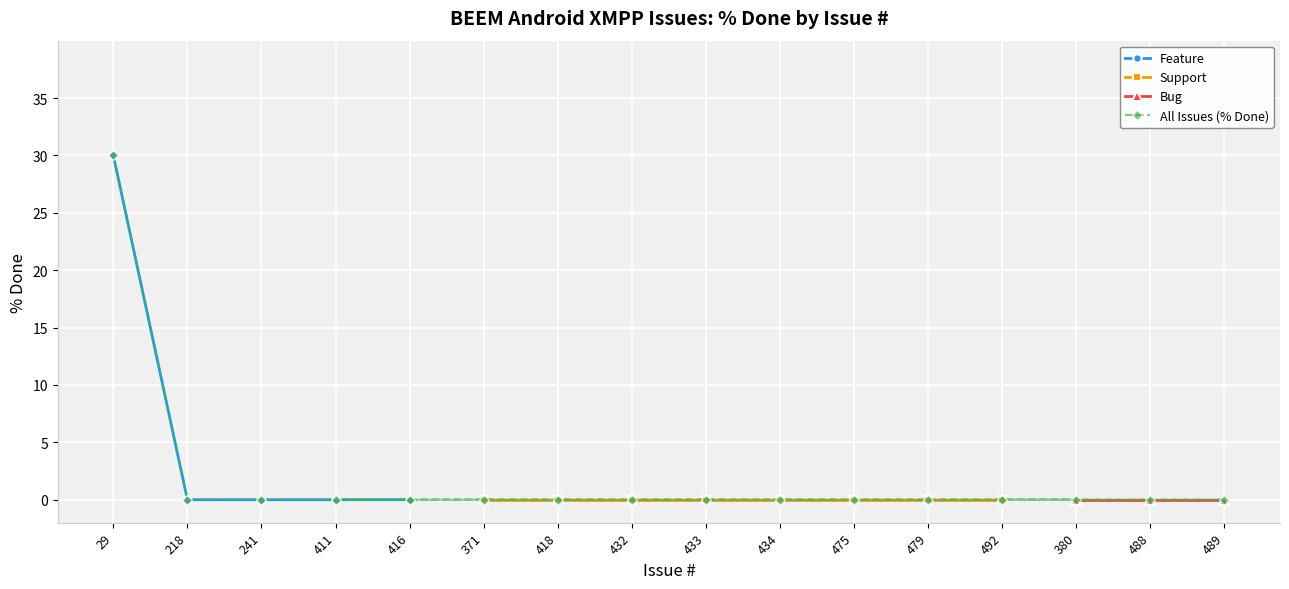

How many values exceed 0?

1